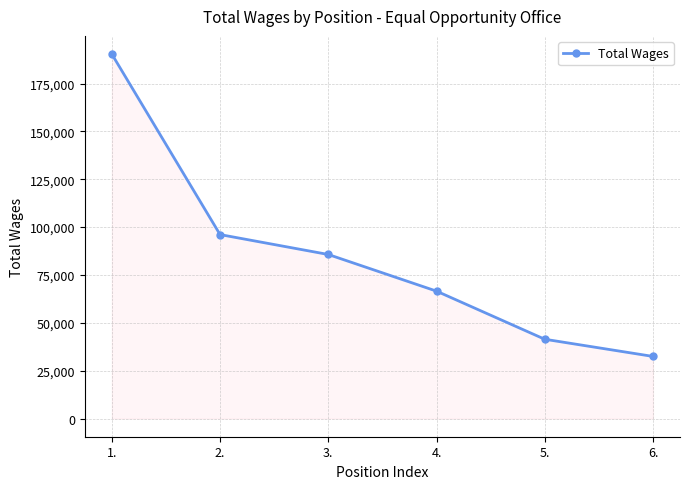

Reading left to right, what are all the values shown in this chart?

190384	96094	85693	66547	41411	32437